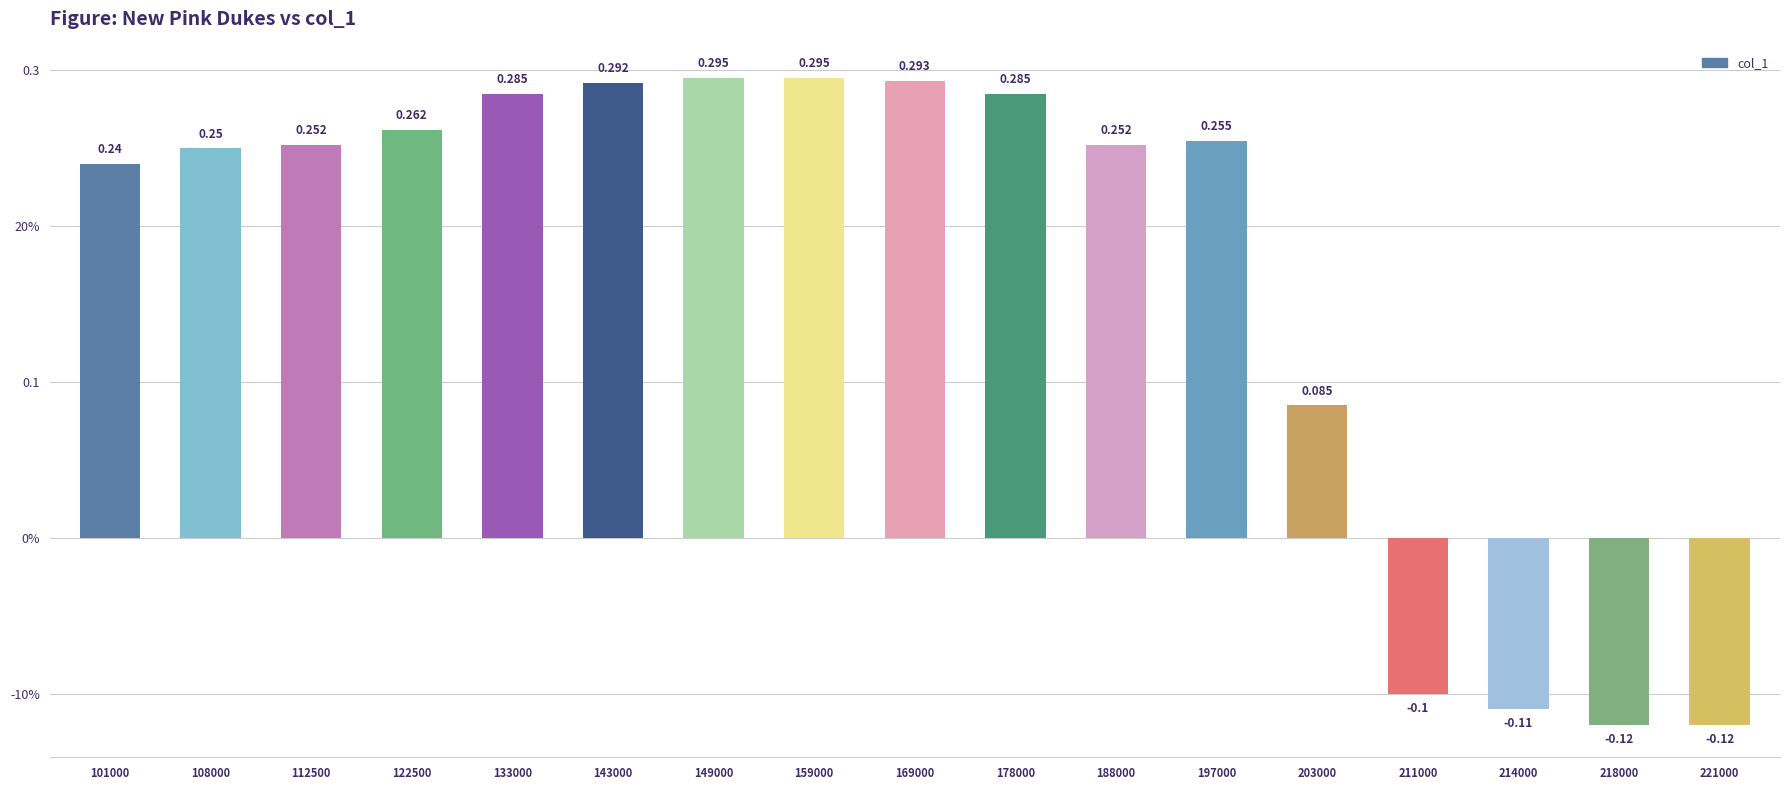

True or false: the data shows 0.3 at 143000.

True